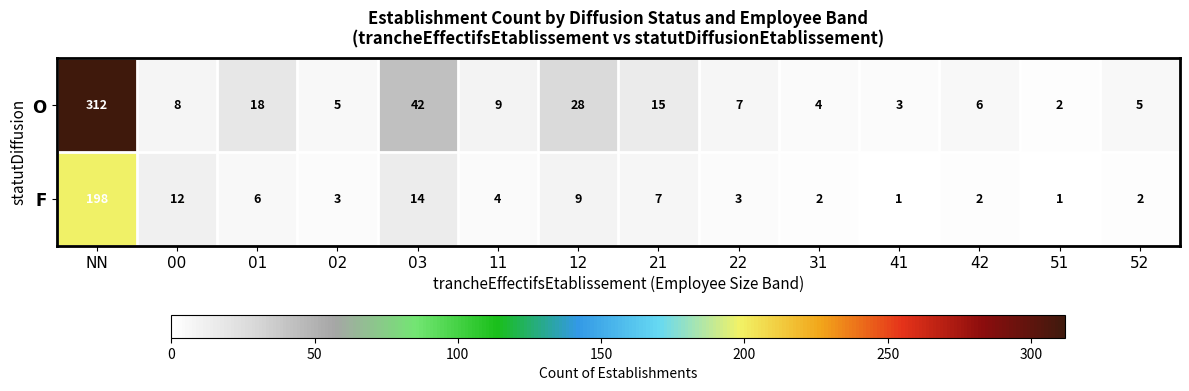

What is the spread (max minus min) of values at 21?

8